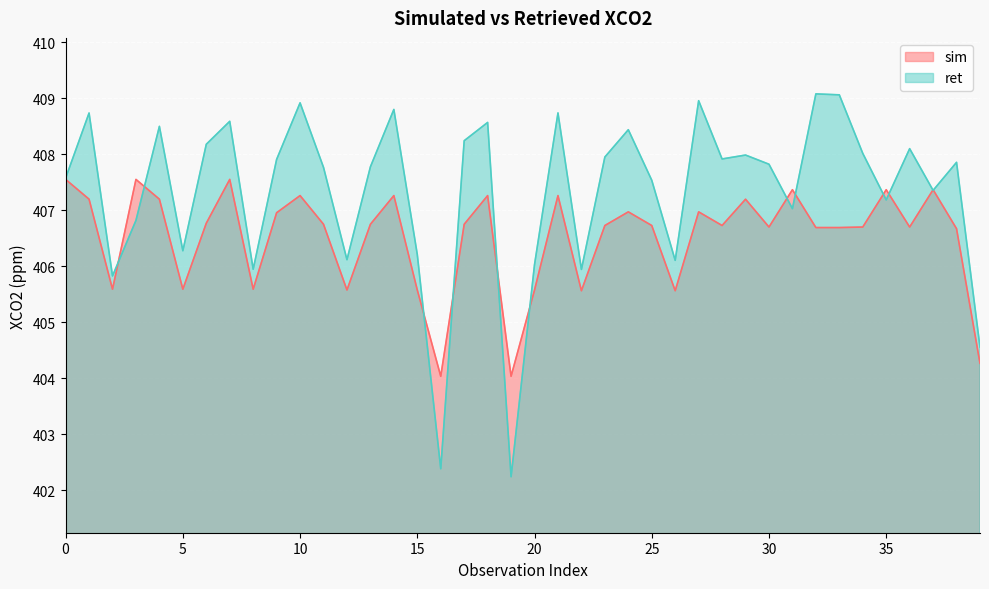

What is the difference between the maximum and minimum values in the ret series?

6.8